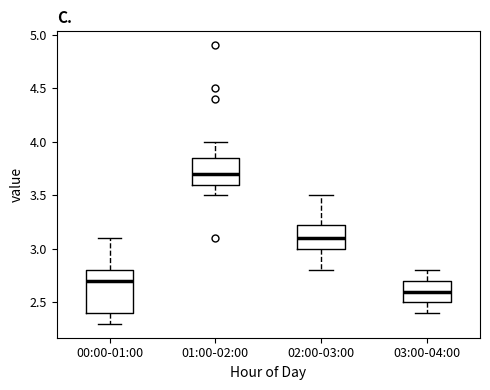

Which box is the tallest, from its lower edge to its upper edge?

00:00-01:00